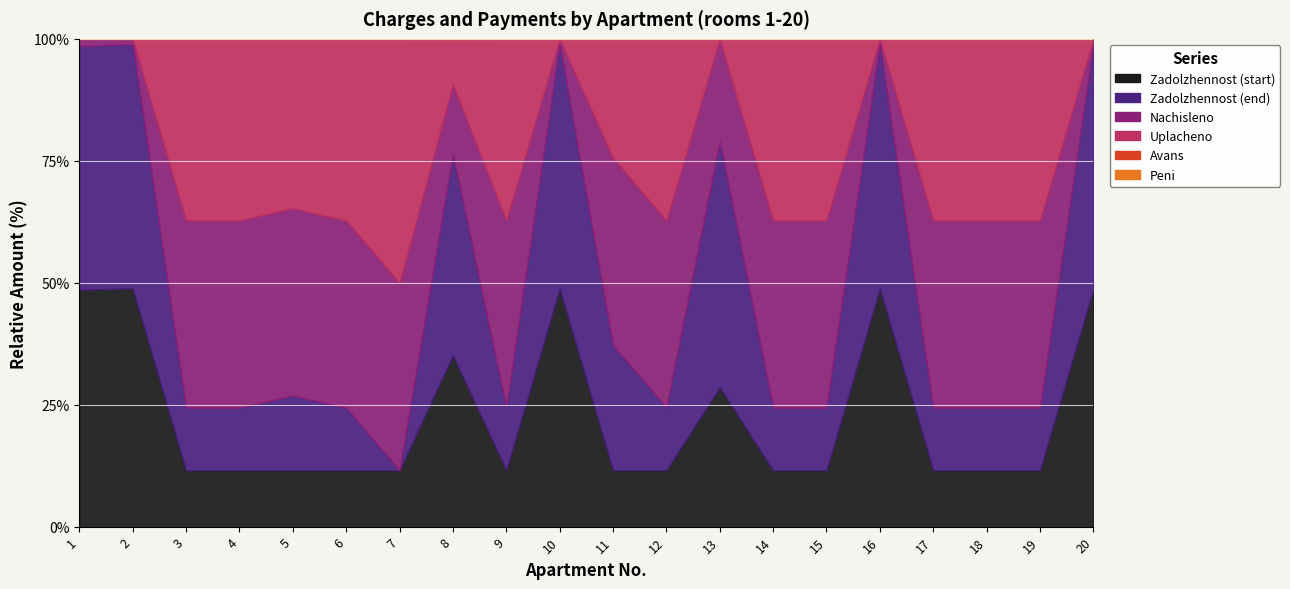

Does the chart display data point markers on the line(s)?

No